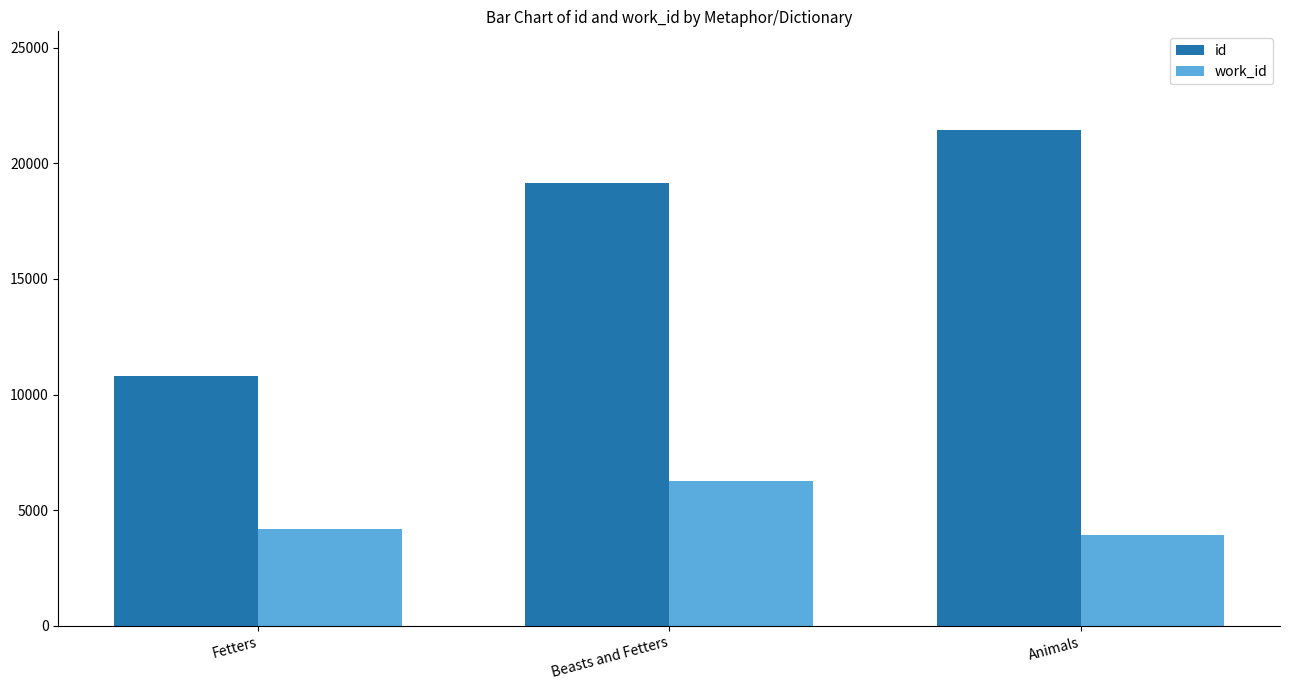

Is it true that id equals 18231 at Fetters?

False